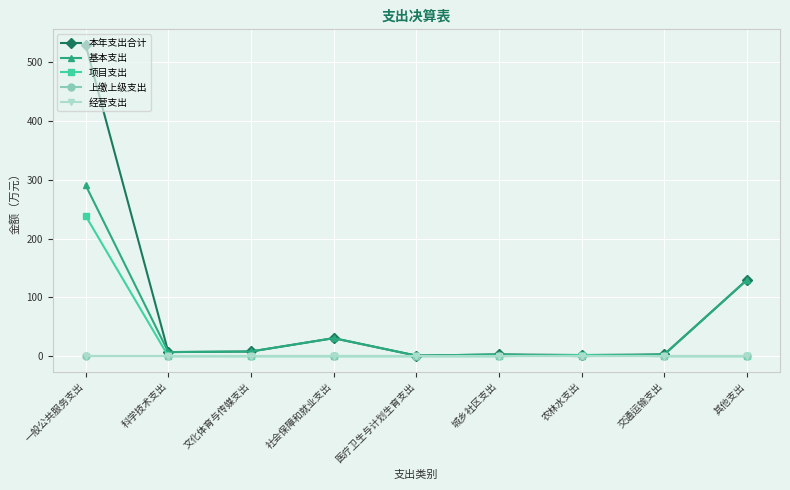

Does the chart have visible grid lines?

Yes